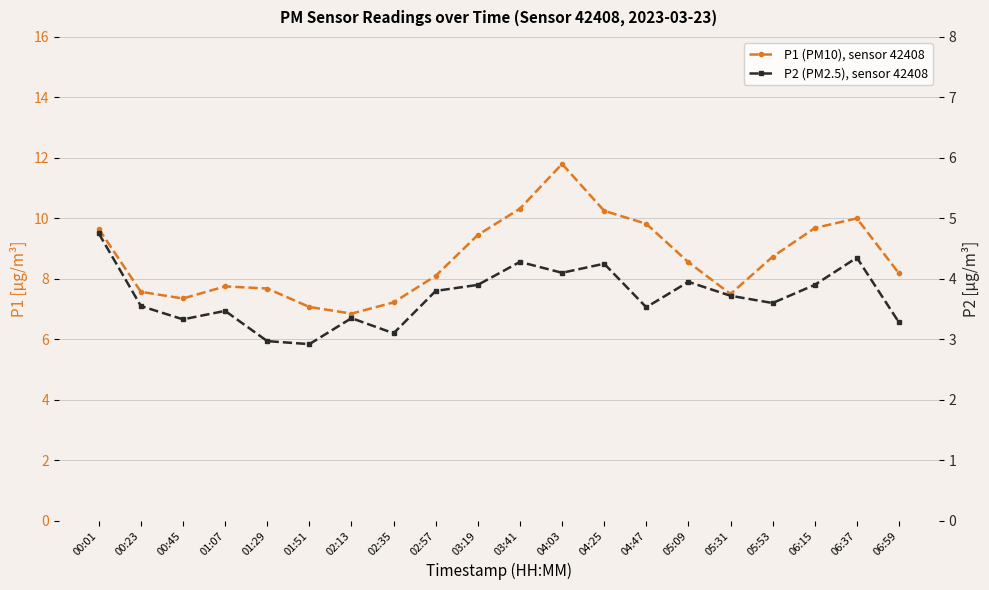

Is this an area chart (filled region under the line)?

No